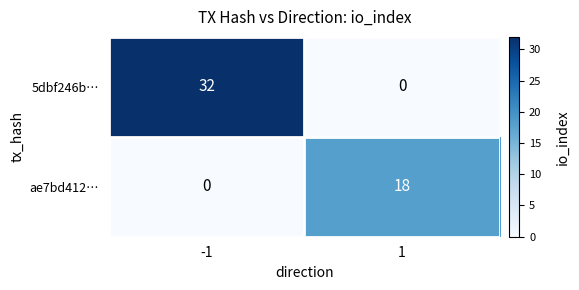

How many series are shown in this chart?

2